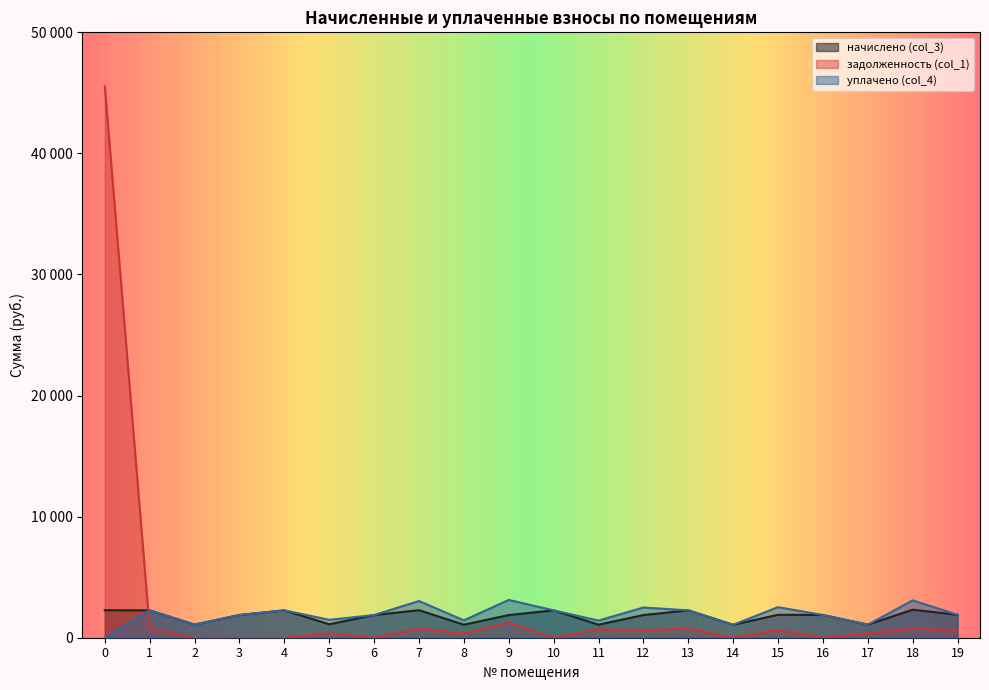

The начислено (col_3) series shows 1122.4 at 10. True or false?

False